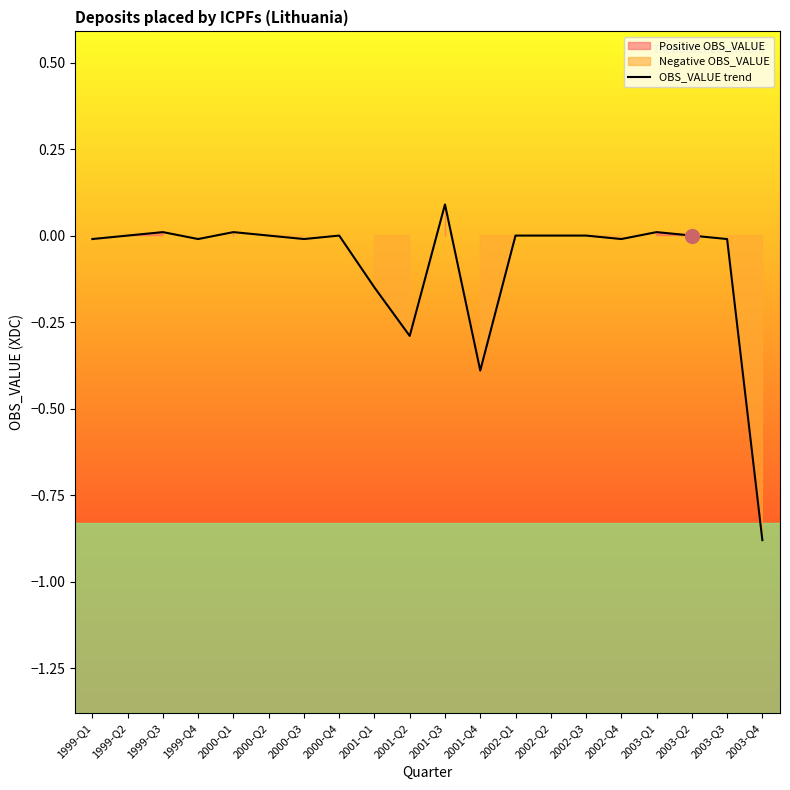

At which label does the data first exceed 0?

1999-Q2